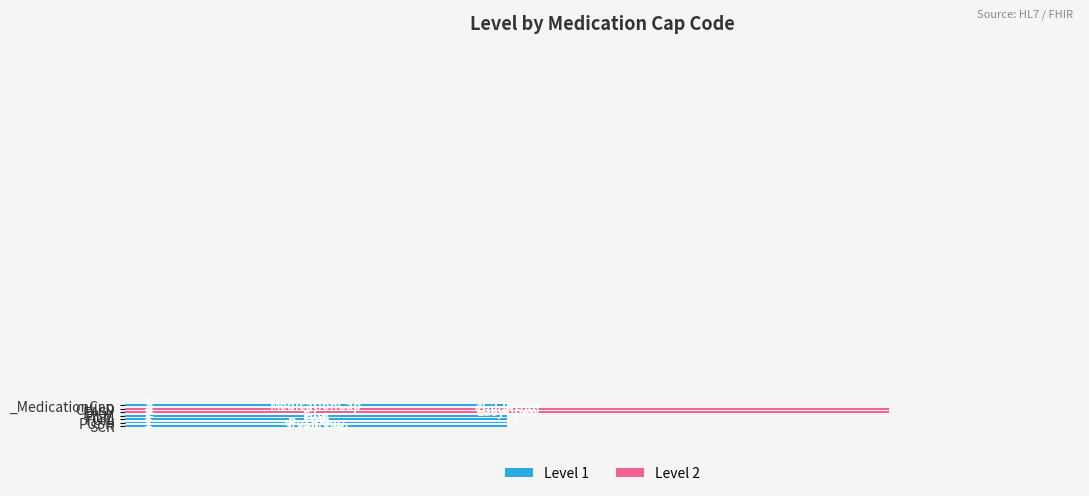

What is the value of the 2nd bar from the top?

2